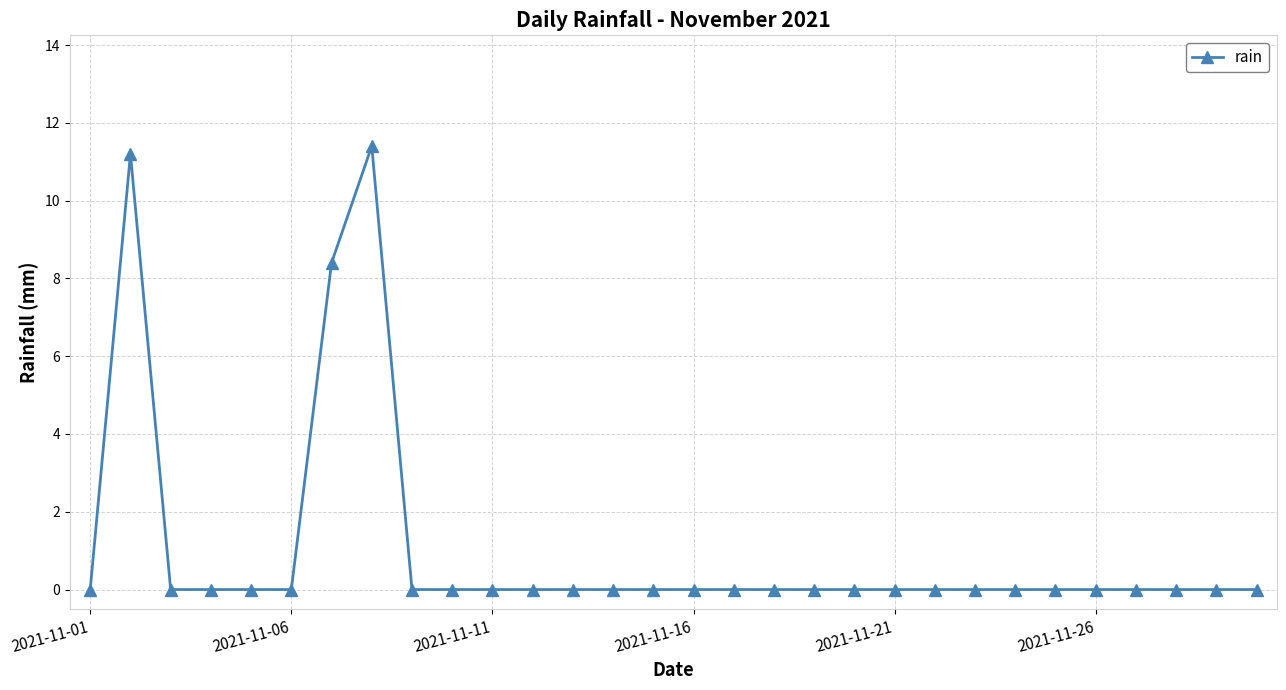

Reading right to left, extract all data points from this chart.

0.0	0.0	0.0	0.0	0.0	0.0	0.0	0.0	0.0	0.0	0.0	0.0	0.0	0.0	0.0	0.0	0.0	0.0	0.0	0.0	0.0	0.0	11.4	8.4	0.0	0.0	0.0	0.0	11.2	0.0